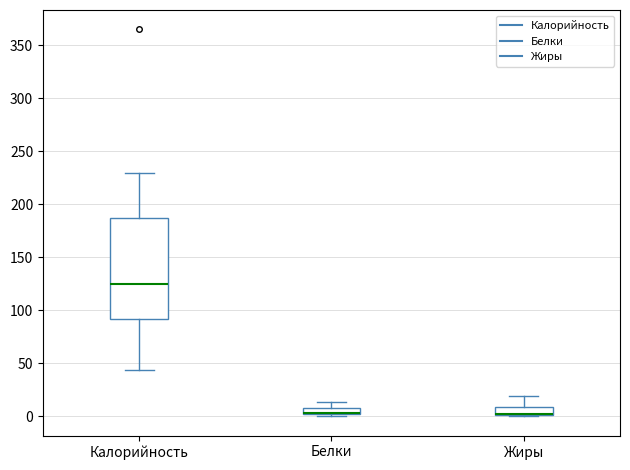

Where does the upper whisker of the box for Белки end on the y-axis? The values are not printed on the chart, so give them approximately, as read against the axis.

15